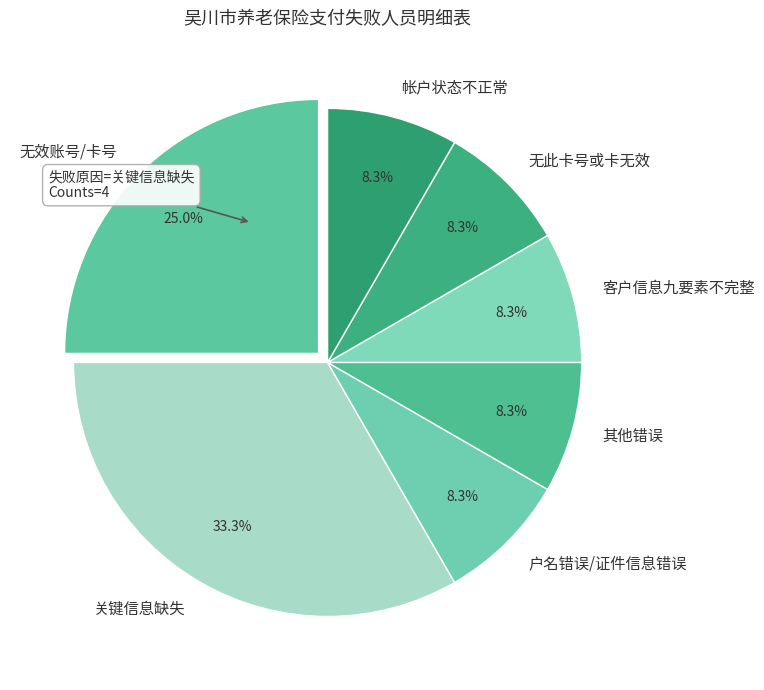

Which has a higher value, 户名错误/证件信息错误 or 关键信息缺失?

关键信息缺失